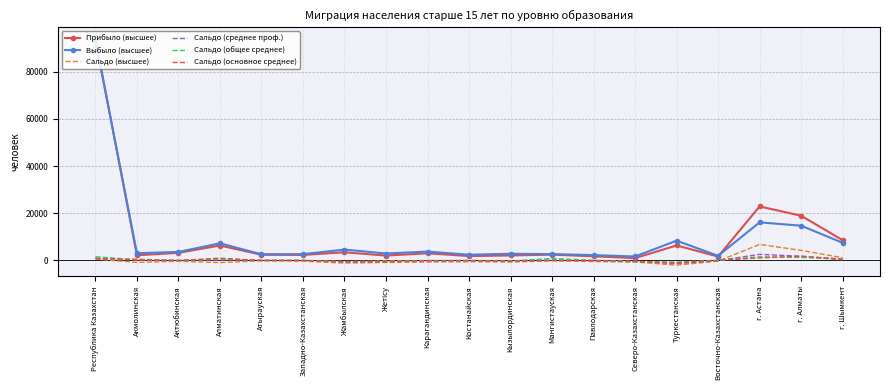

At which category does the chart reach its peak across all series?

Республика Казахстан